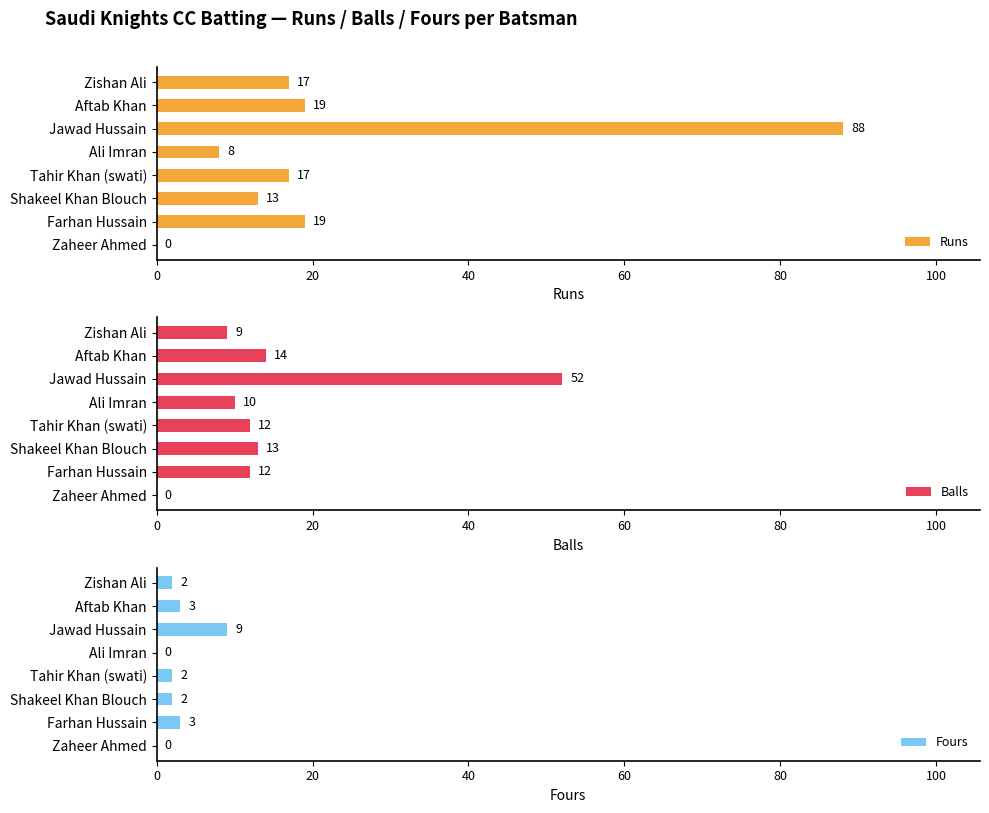

True or false: Balls has a value of 6 at Shakeel Khan Blouch.

False